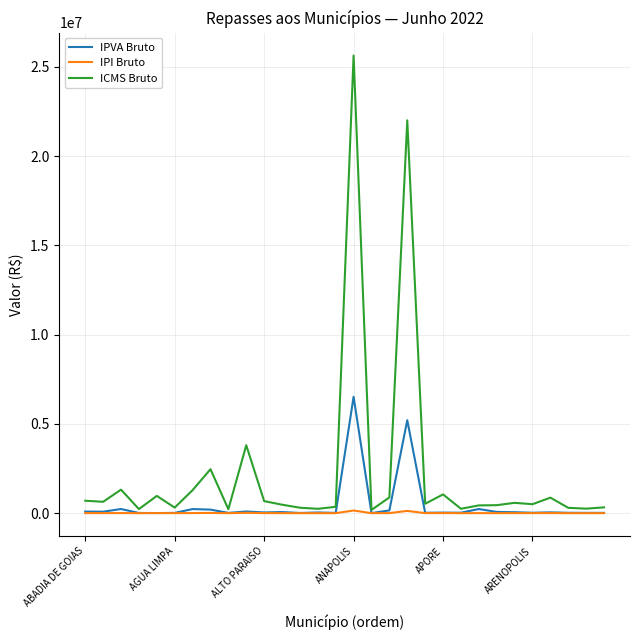

How many values in the IPI Bruto series are below 3091?

15